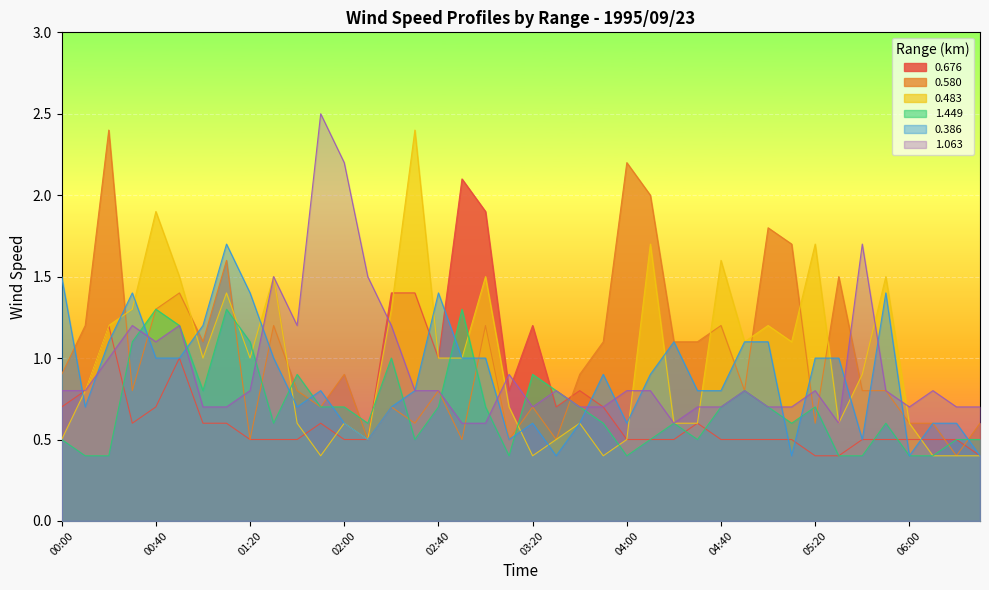

What position from the left is 00:00?

1